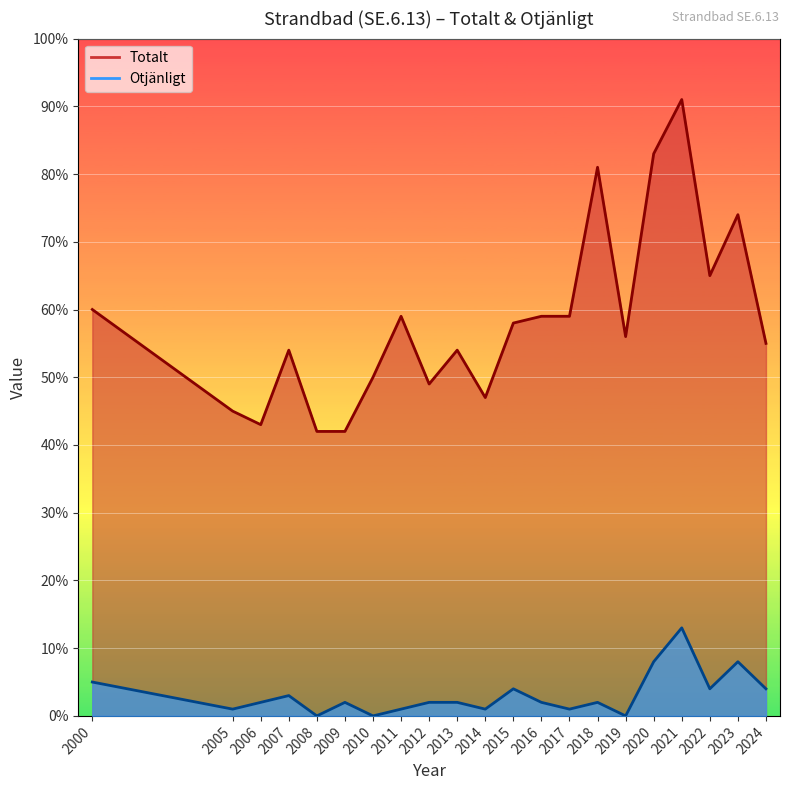

In Totalt, how many points are higher than both neighbors (excluding endpoints)?

6